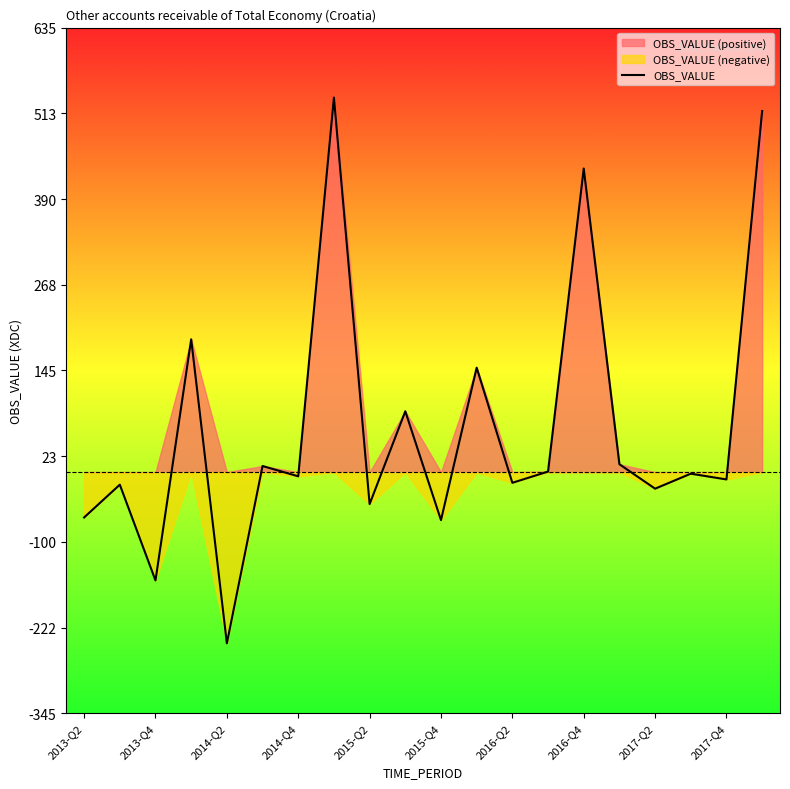

Reading left to right, what are all the values shown in this chart?

-64.8	-18.0	-154.9	189.8	-244.7	8.7	-6.0	535.5	-45.7	87.0	-68.6	149.3	-15.3	0.8	434.0	11.3	-23.7	-2.3	-10.5	516.2